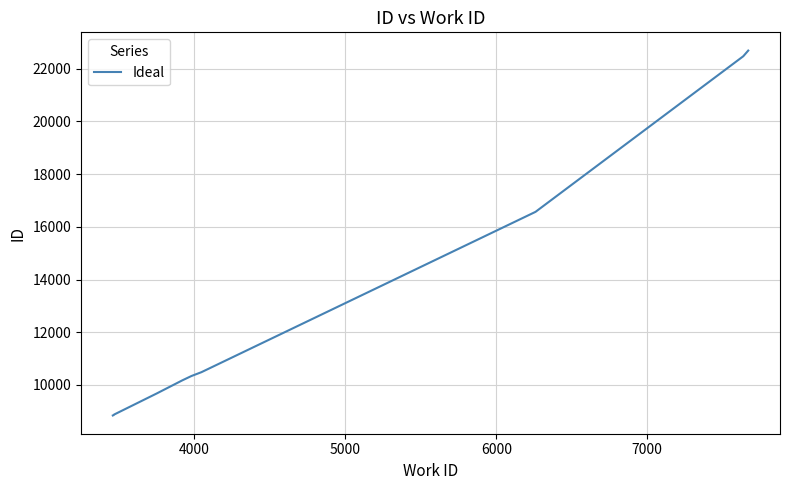

What is the average value?

12897